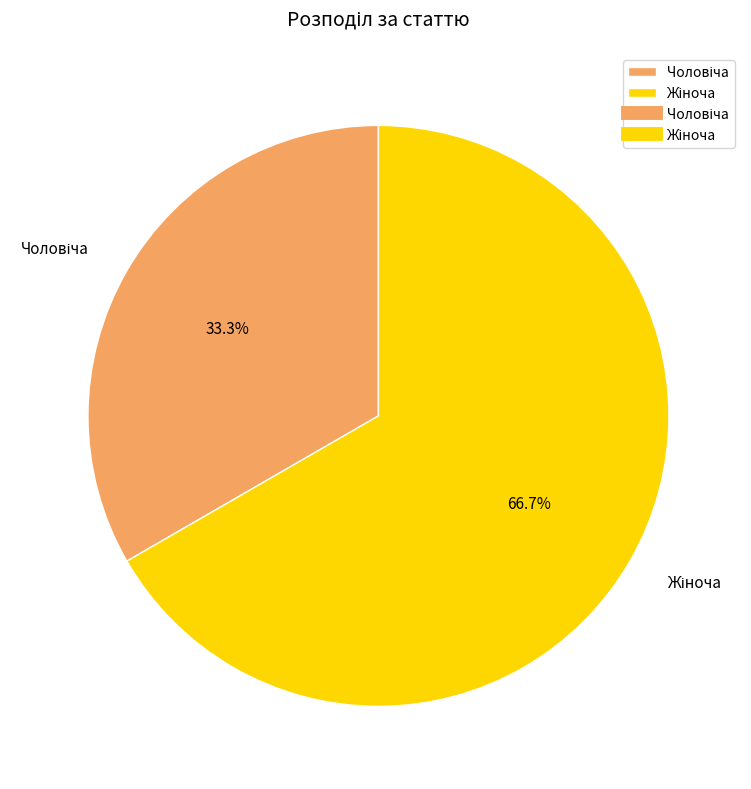

Is there a majority slice in this chart?

Yes